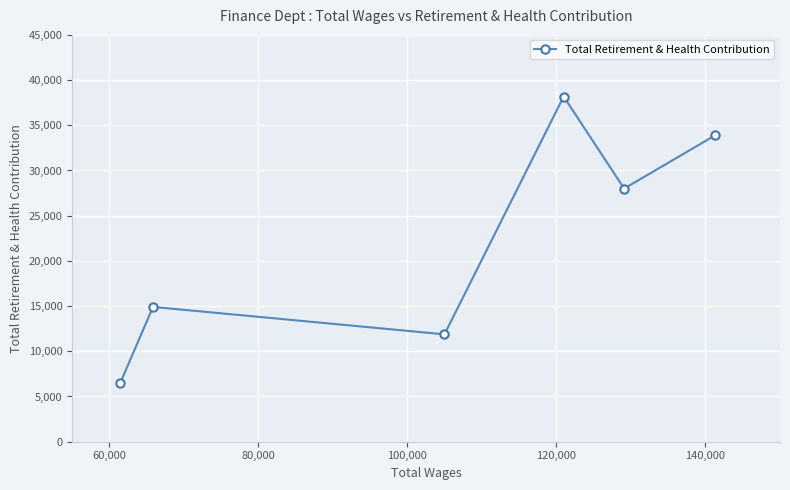

What is the value of the 5th point from the left?

27998